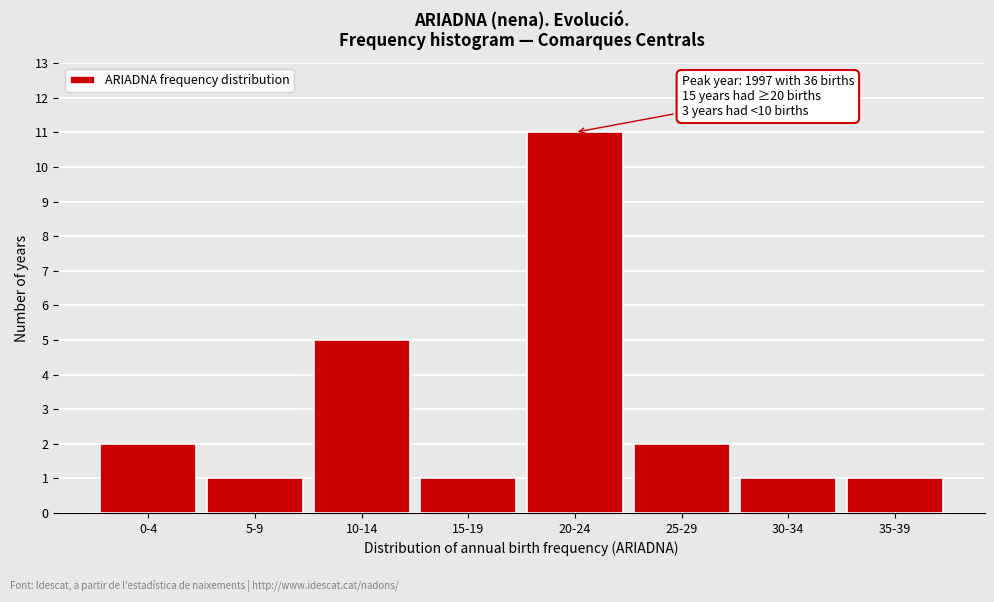

Reading left to right, transcribe all the data shown in this chart.

2	1	5	1	11	2	1	1